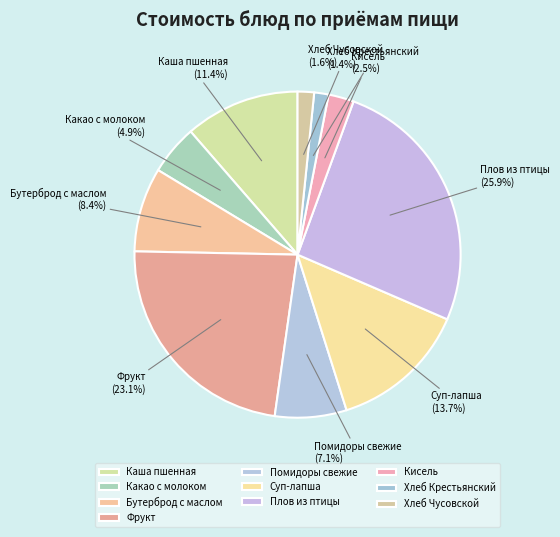

Is it true that Суп-лапша is 1% of the pie?

False